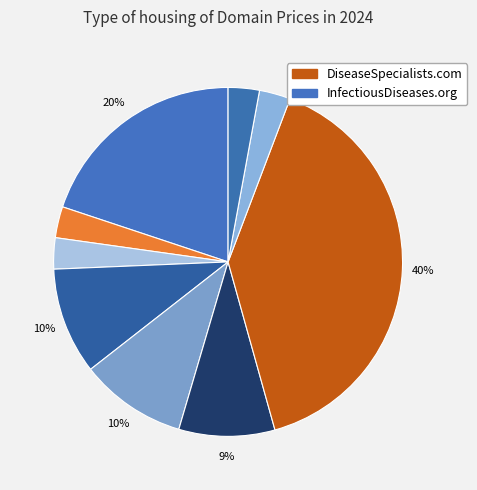

Does any single category account for the majority?

No